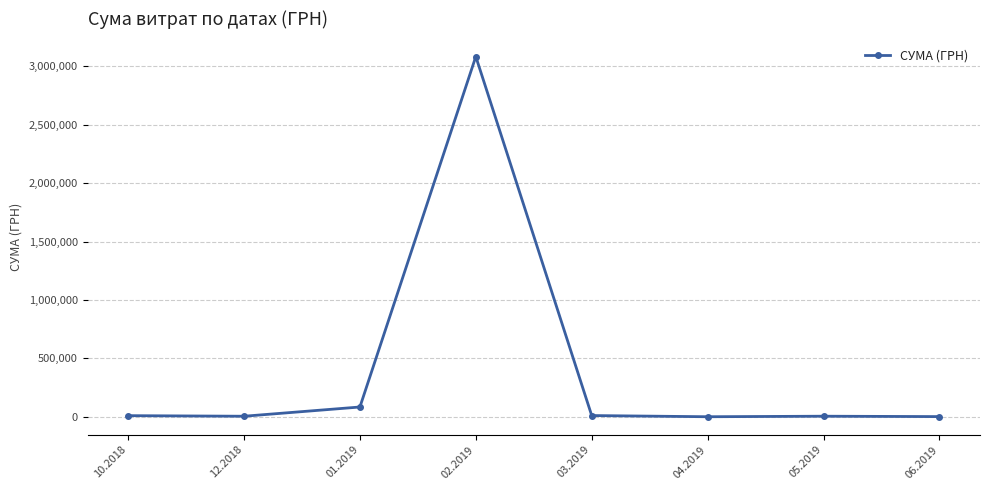

What is the smallest value displayed?

135.5